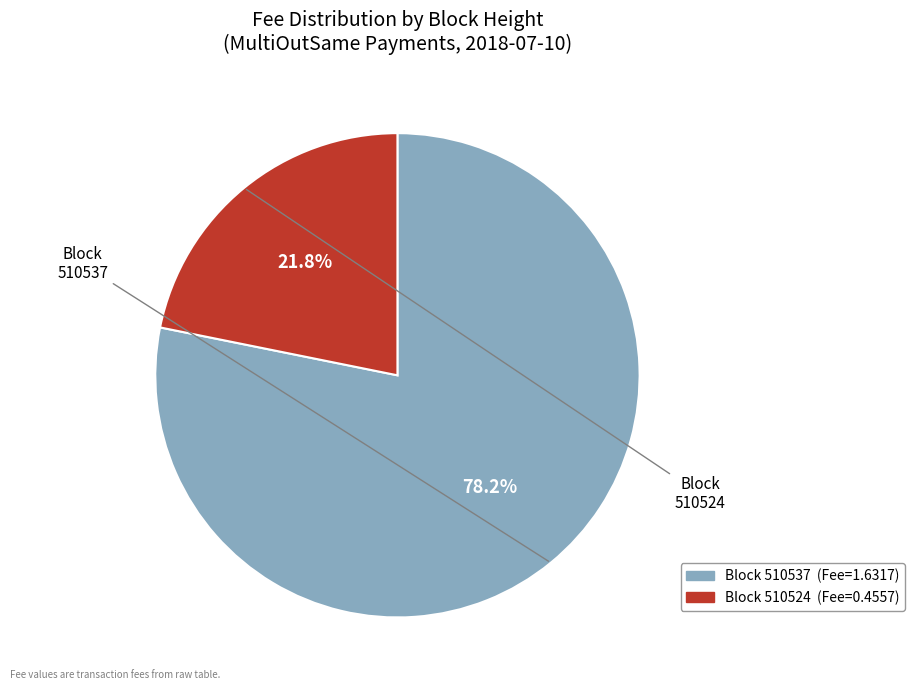

To the nearest percent, what is the average slice percentage?

50%